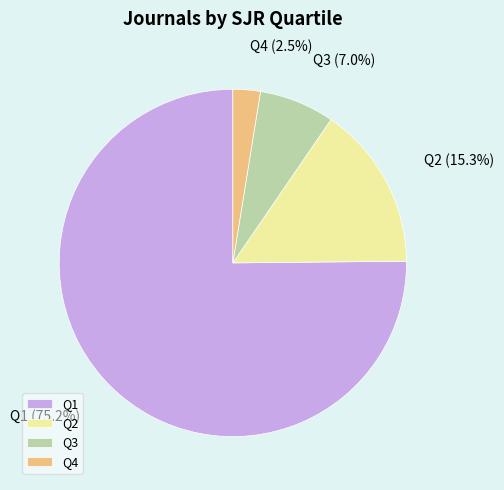

To the nearest percent, what percentage of the pie is Q1?

75%